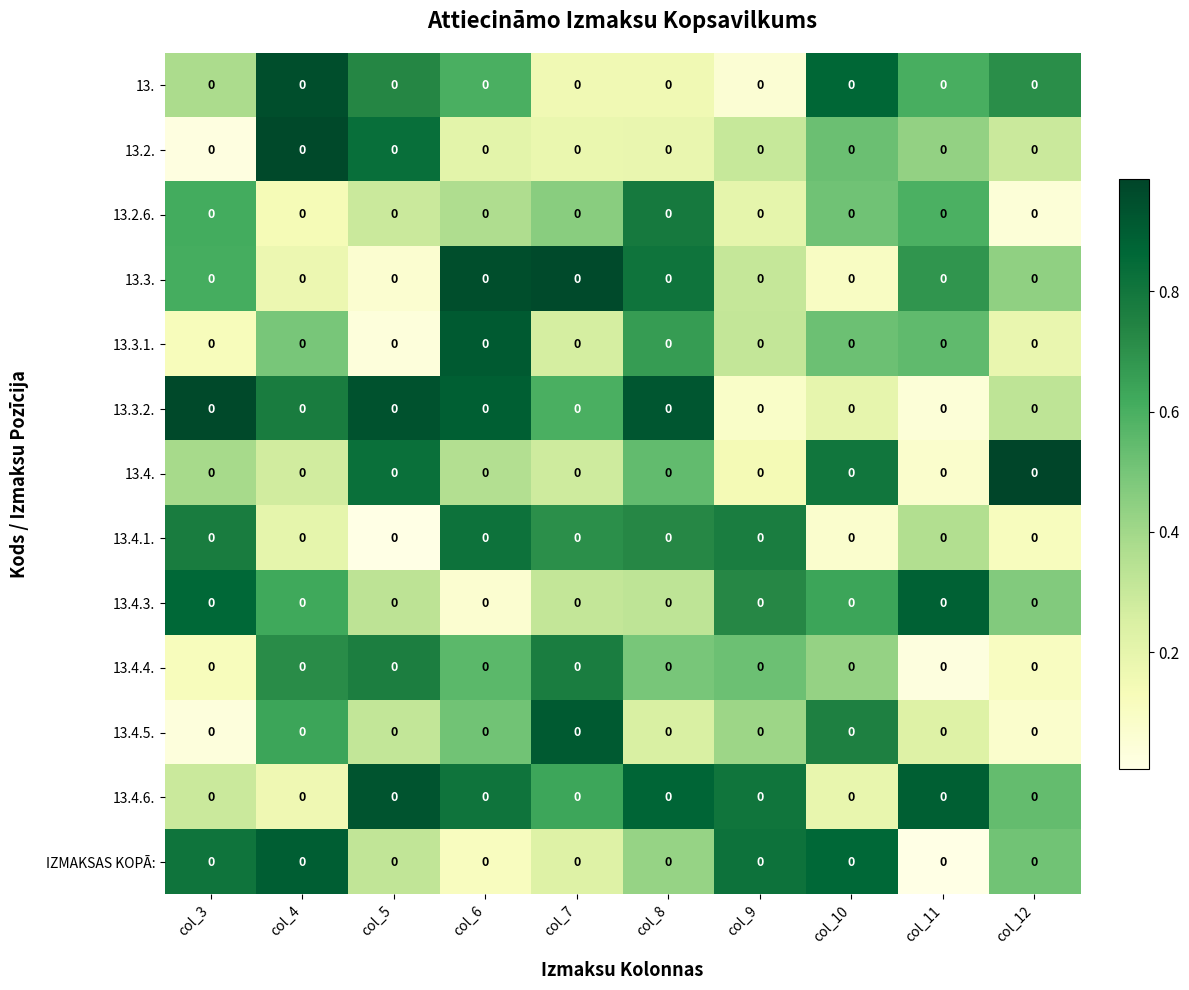

What is the difference between the 13.4. values at col_7 and col_12?

0.7